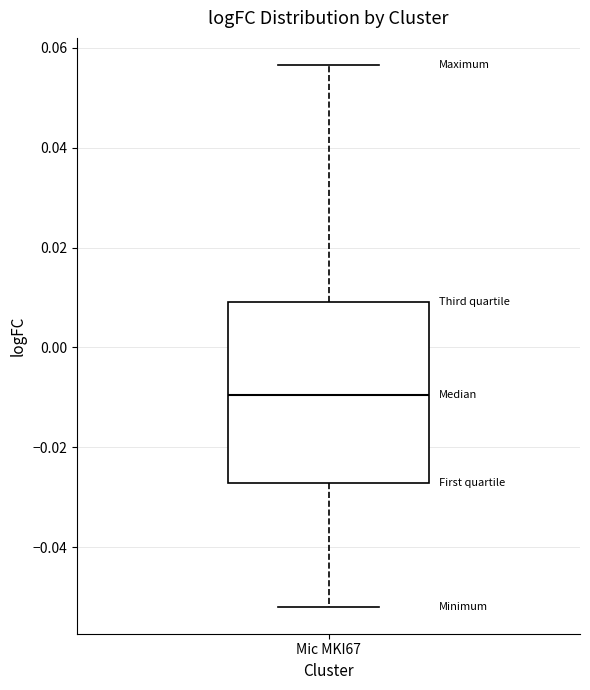

Transcribe this box plot: give where the median line is, the range the box spans, and where the two whiskers end, as read against the y-axis. The values are not printed on the chart, so give them approximately, as read against the axis.

median -0.010, box -0.028 to 0.010, whiskers -0.052 to 0.056